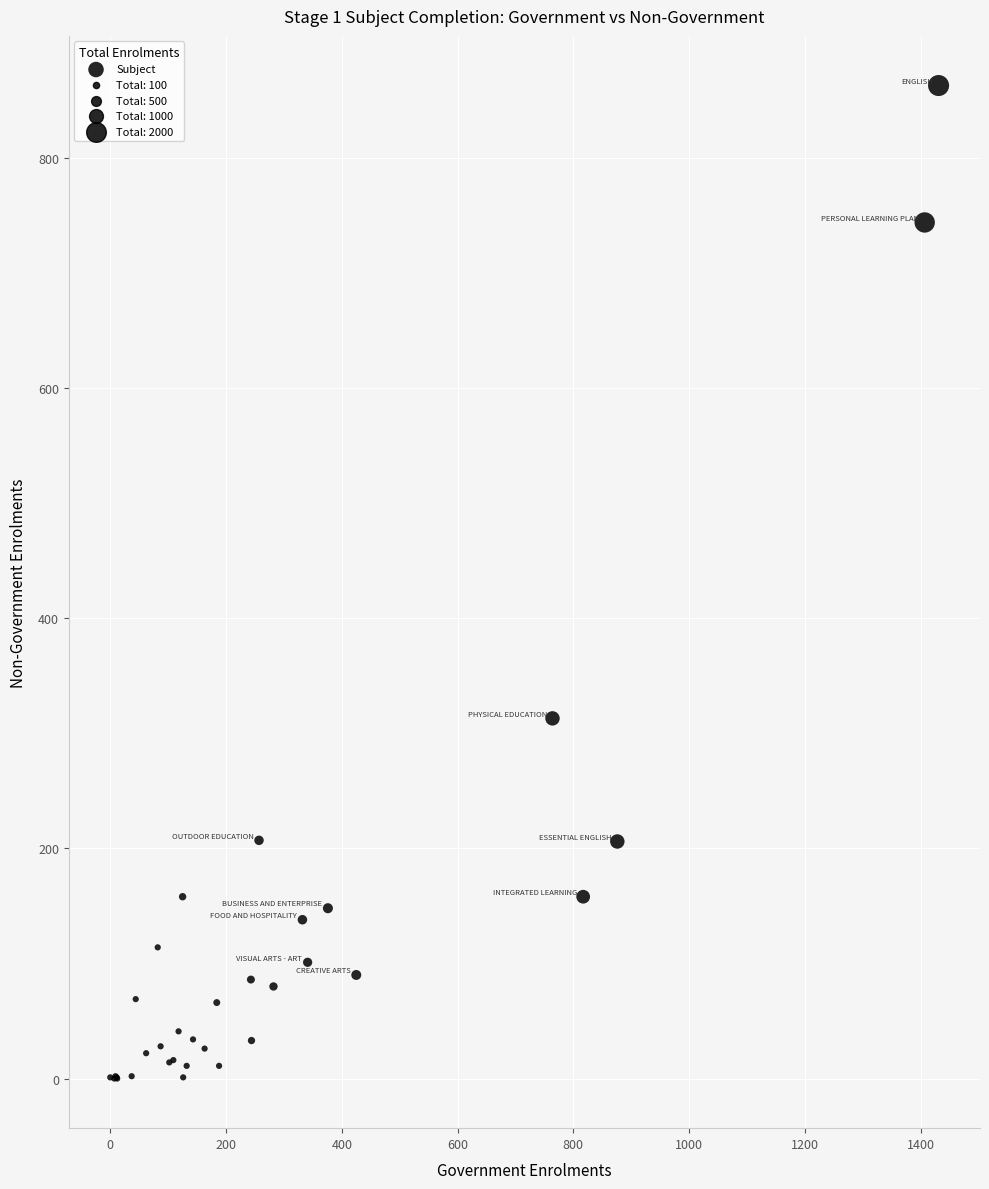

What Y value in the scatter plot is closest to 431?

313